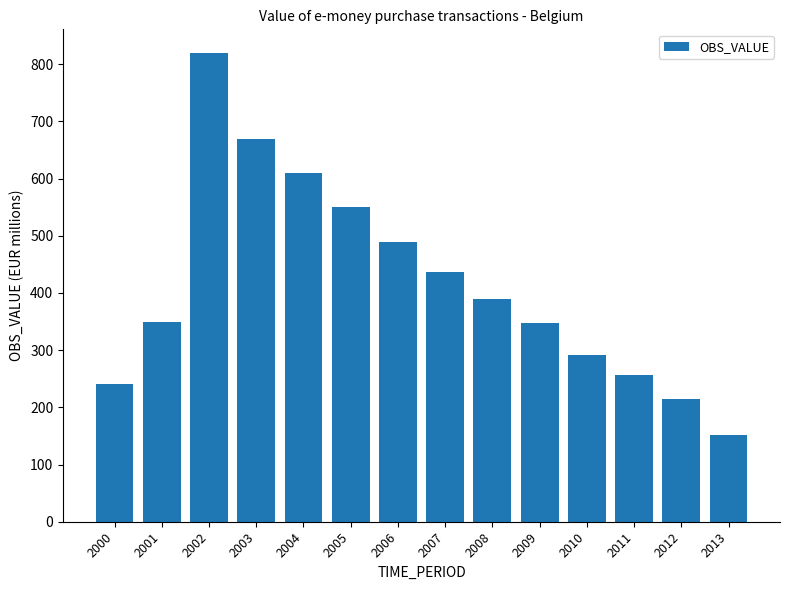

What value does the data have at 2013?

151.1